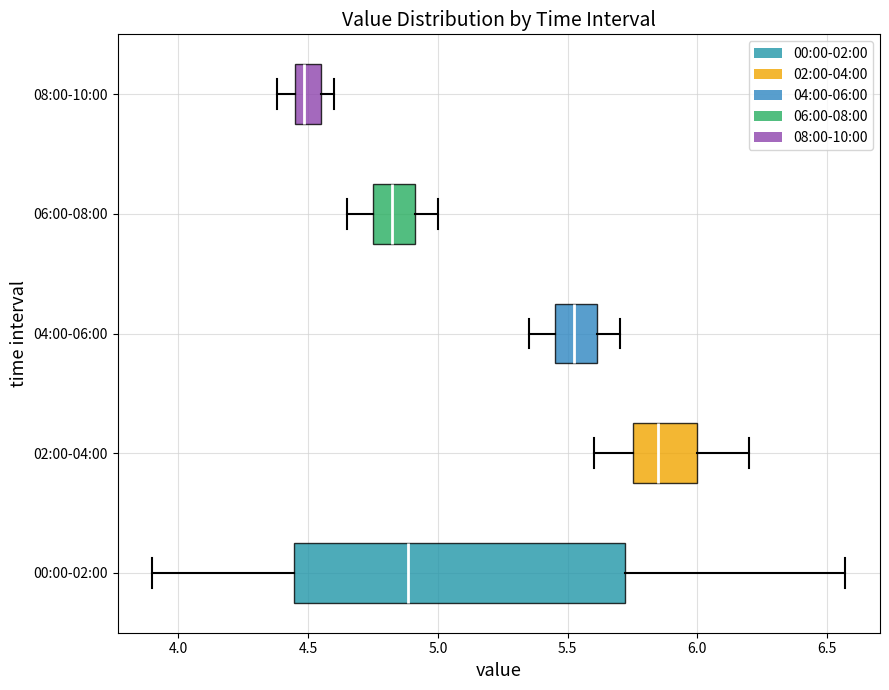

Reading bottom to top, transcribe this box plot: for each box, give where its median line is, the range the box spans, and where its two whiskers end, as read against the x-axis. The values are not printed on the chart, so give them approximately, as read against the axis.

00:00-02:00: median 4.90, box 4.45 to 5.70, whiskers 3.90 to 6.55
02:00-04:00: median 5.85, box 5.75 to 6.00, whiskers 5.60 to 6.20
04:00-06:00: median 5.55, box 5.45 to 5.60, whiskers 5.35 to 5.70
06:00-08:00: median 4.85, box 4.75 to 4.90, whiskers 4.65 to 5.00
08:00-10:00: median 4.50, box 4.45 to 4.55, whiskers 4.40 to 4.60